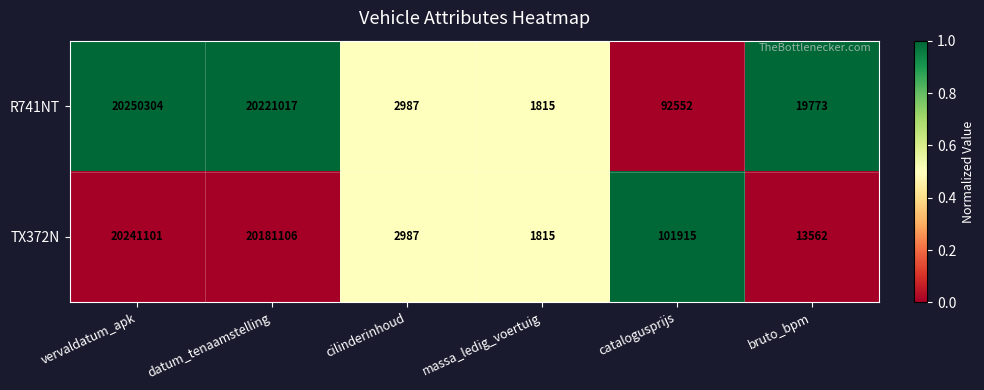

At datum_tenaamstelling, list the series in order from smallest to largest.

TX372N, R741NT